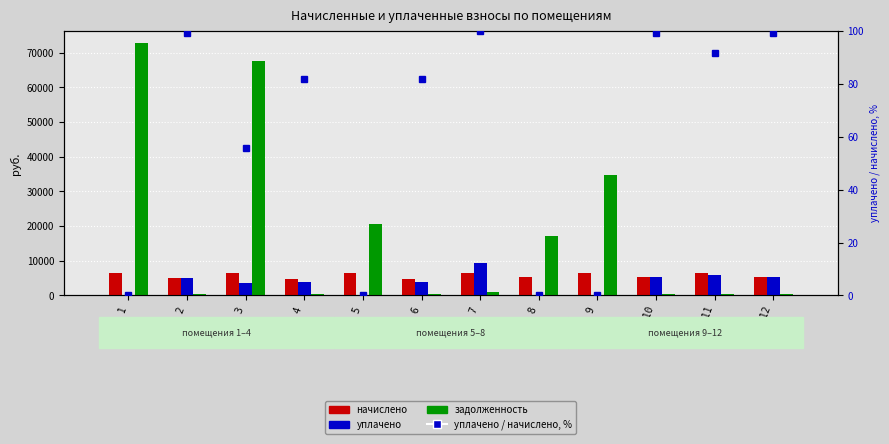

The уплачено / начислено, % series shows 55.6 at № 3. True or false?

True